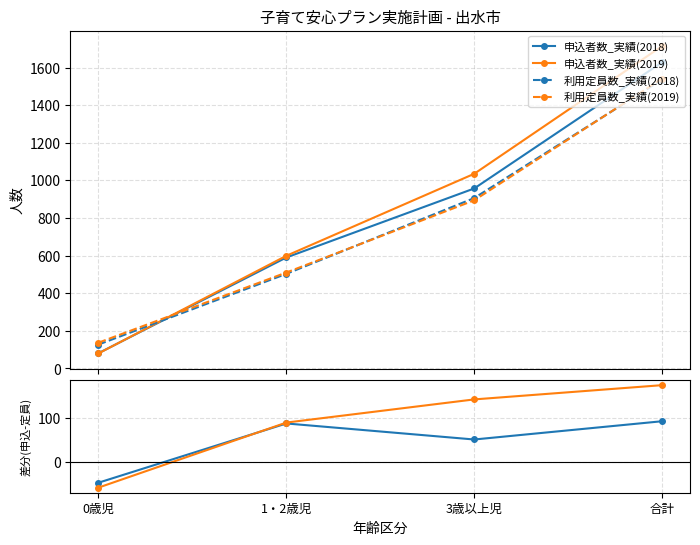

Is it true that 利用定員数_実績(2018) equals 906 at 3歳以上児?

True